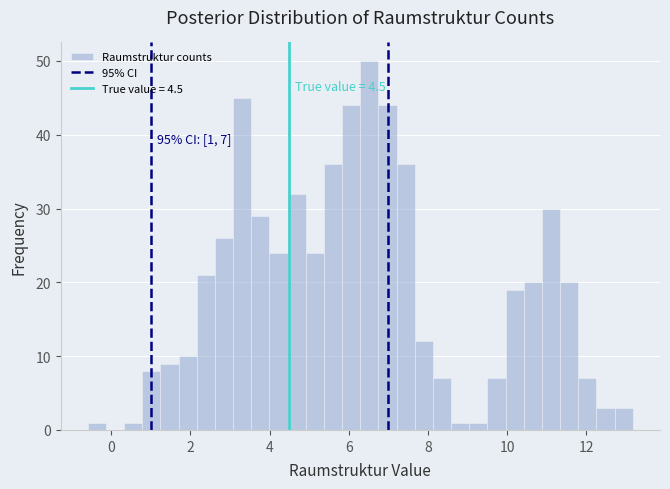

Around what value on the x-axis is the tallest bar? Give the approximate position of its centre, as read against the axis.

6.6